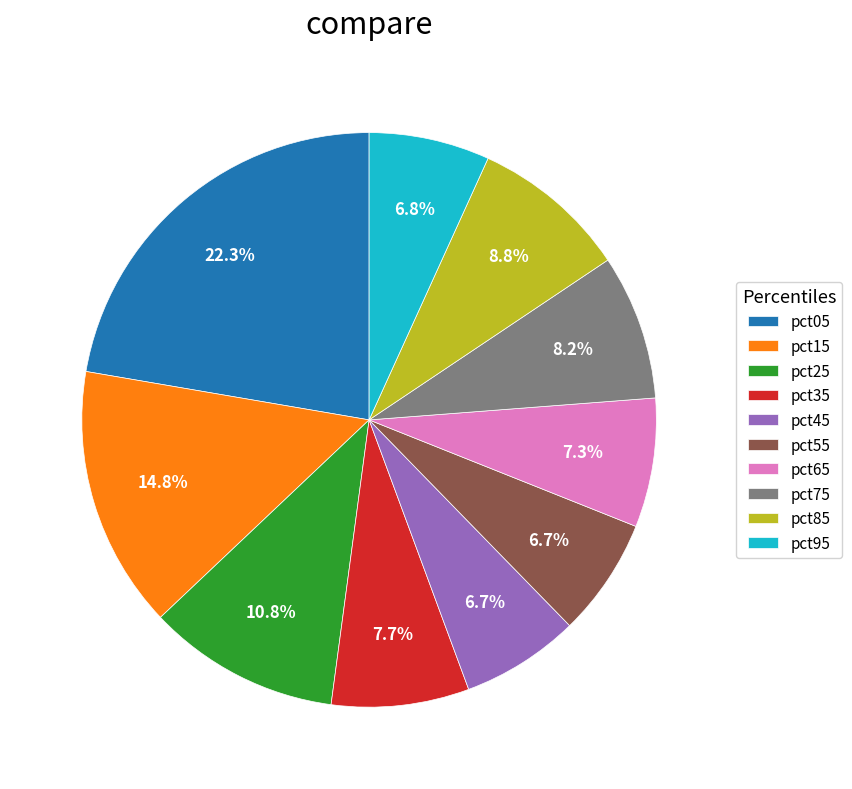

Does any single category account for the majority?

No